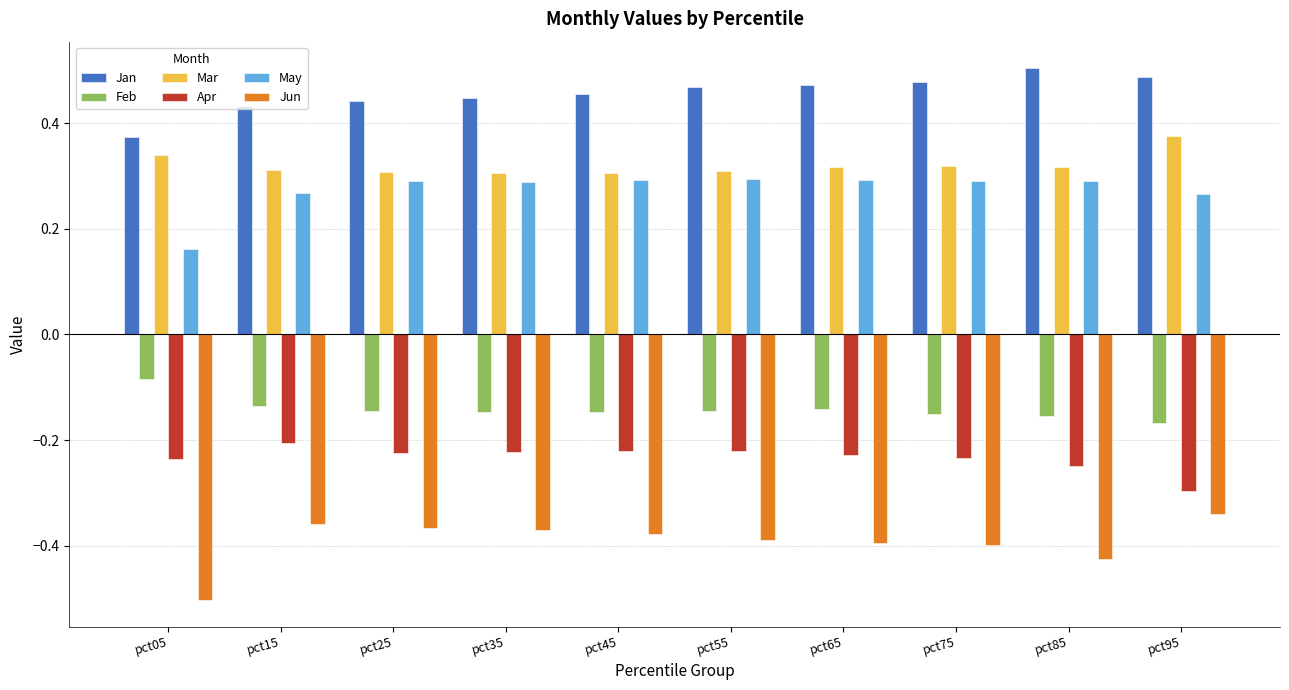

At which category does the chart reach its peak across all series?

pct85